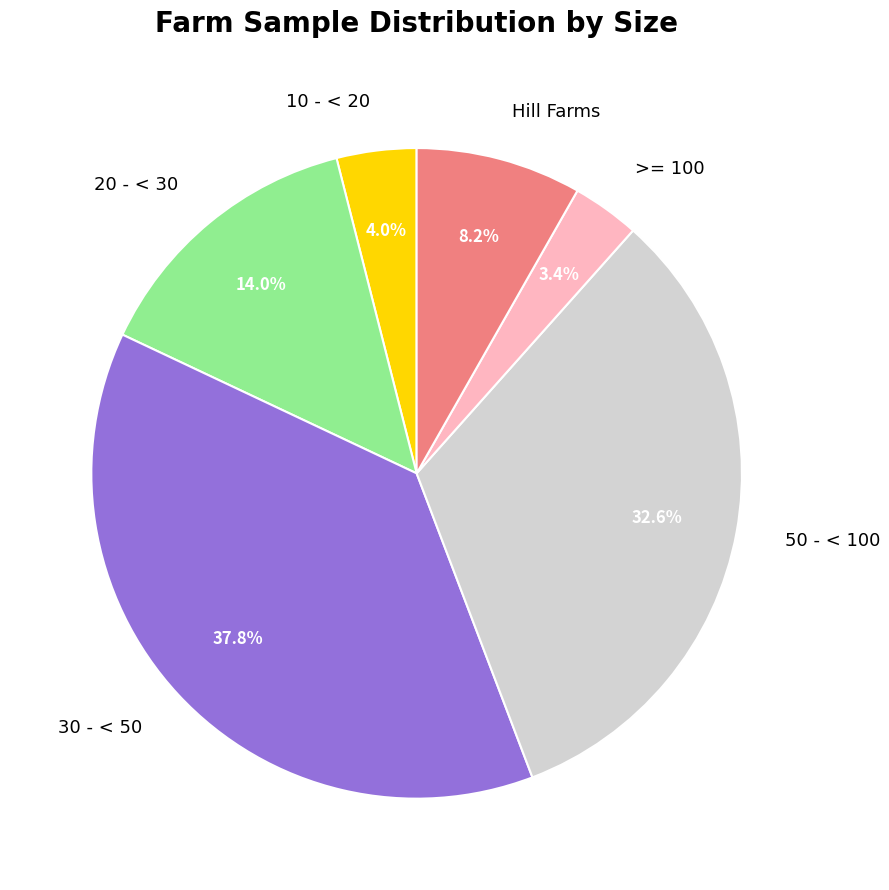

To the nearest percent, what portion does >= 100 represent?

3%